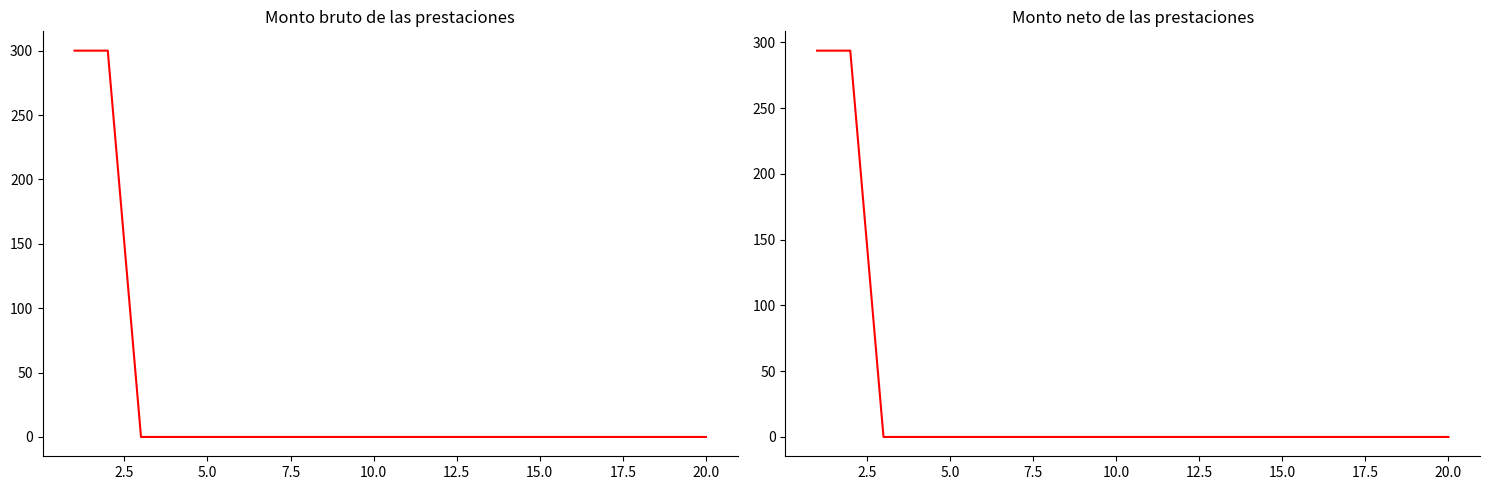

Reading left to right, list all the values displayed in this chart.

Monto bruto: 300.0	300.0	0.0	0.0	0.0	0.0	0.0	0.0	0.0	0.0	0.0	0.0	0.0	0.0	0.0	0.0	0.0	0.0	0.0	0.0
Monto neto: 293.8	293.8	0.0	0.0	0.0	0.0	0.0	0.0	0.0	0.0	0.0	0.0	0.0	0.0	0.0	0.0	0.0	0.0	0.0	0.0